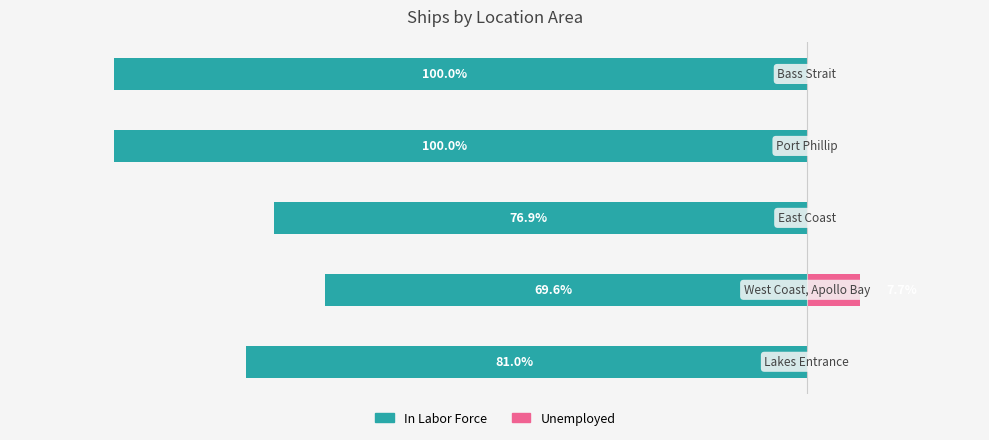

What is the spread (max minus min) of values at 0?

81.0